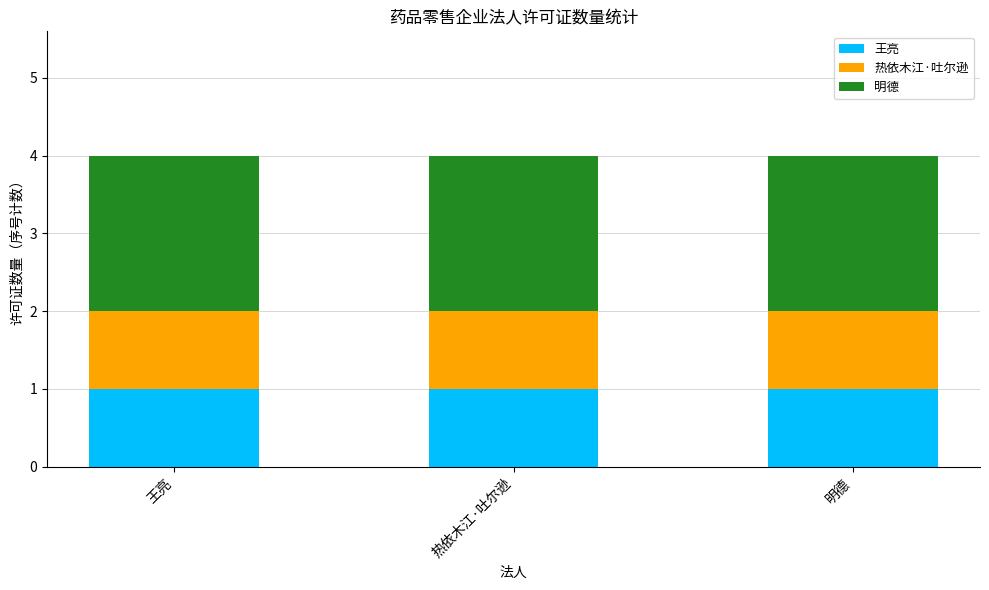

What is the average value of the 王亮 series?

1